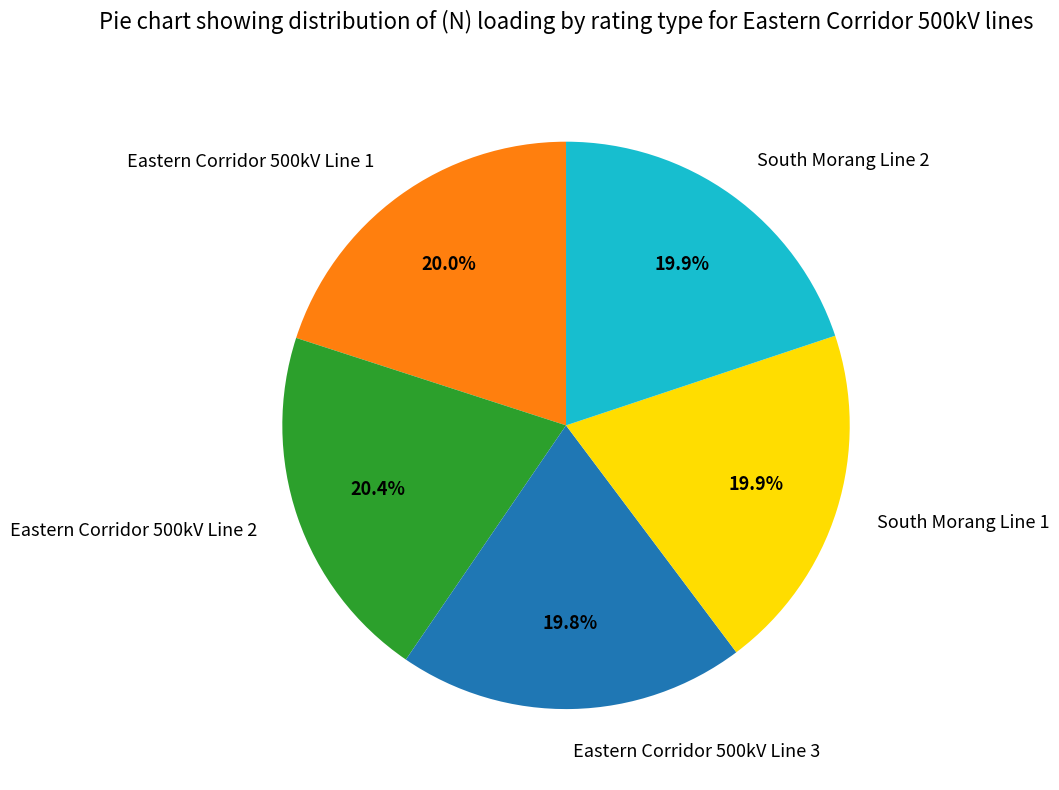

Is there a majority slice in this chart?

No